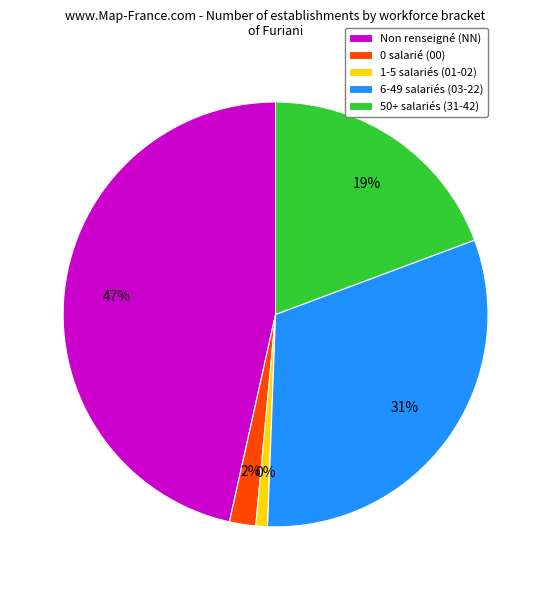

Which category has the biggest portion of the pie?

NN